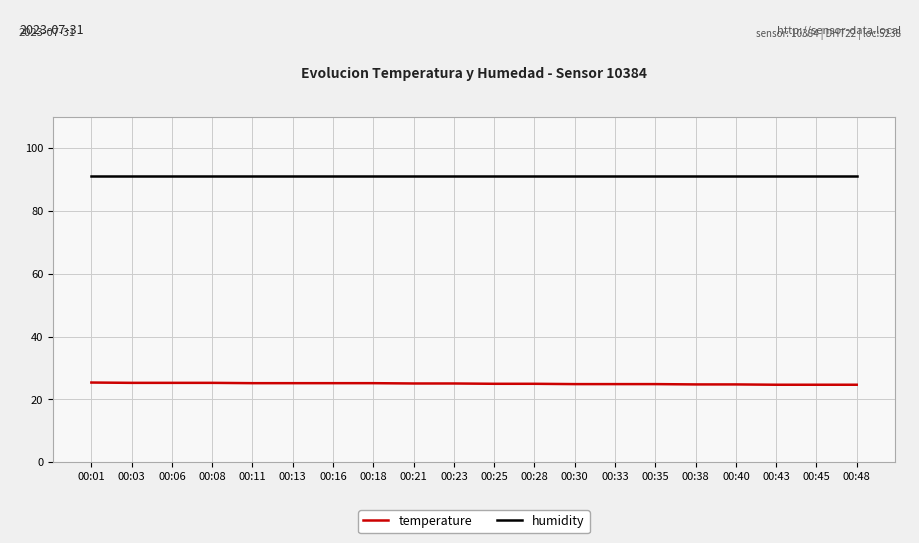

True or false: humidity has a value of 91.3 at 00:33.

True